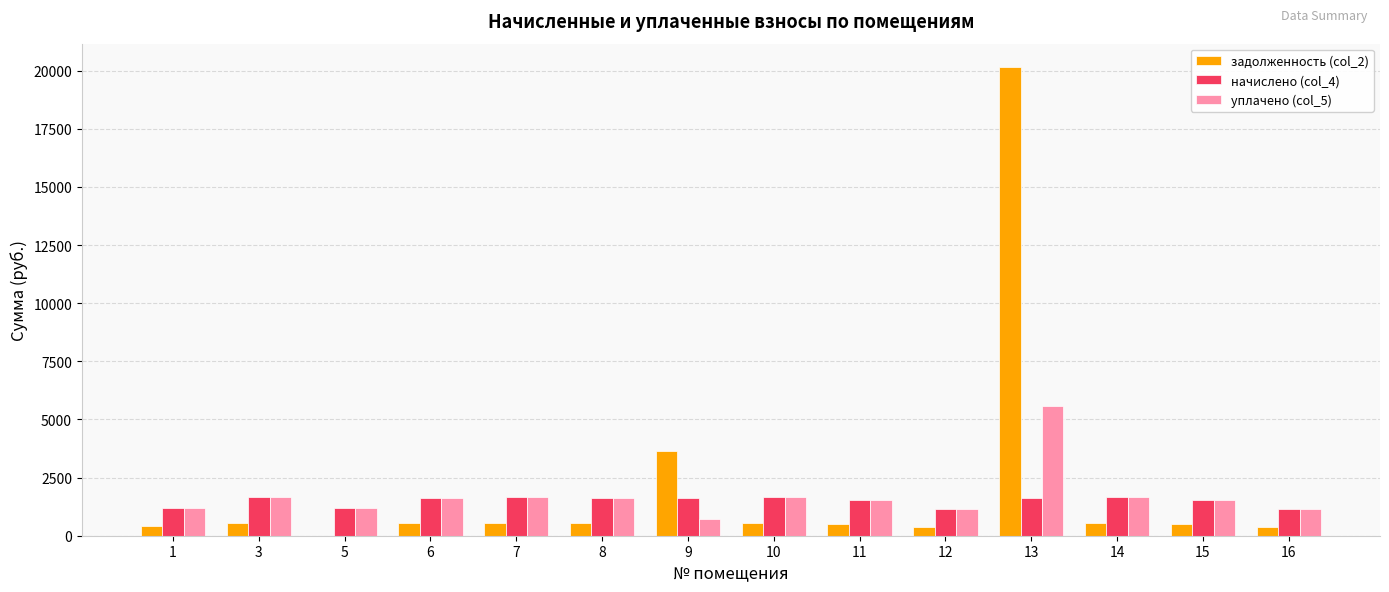

At which category is the sum across all series the highest?

13